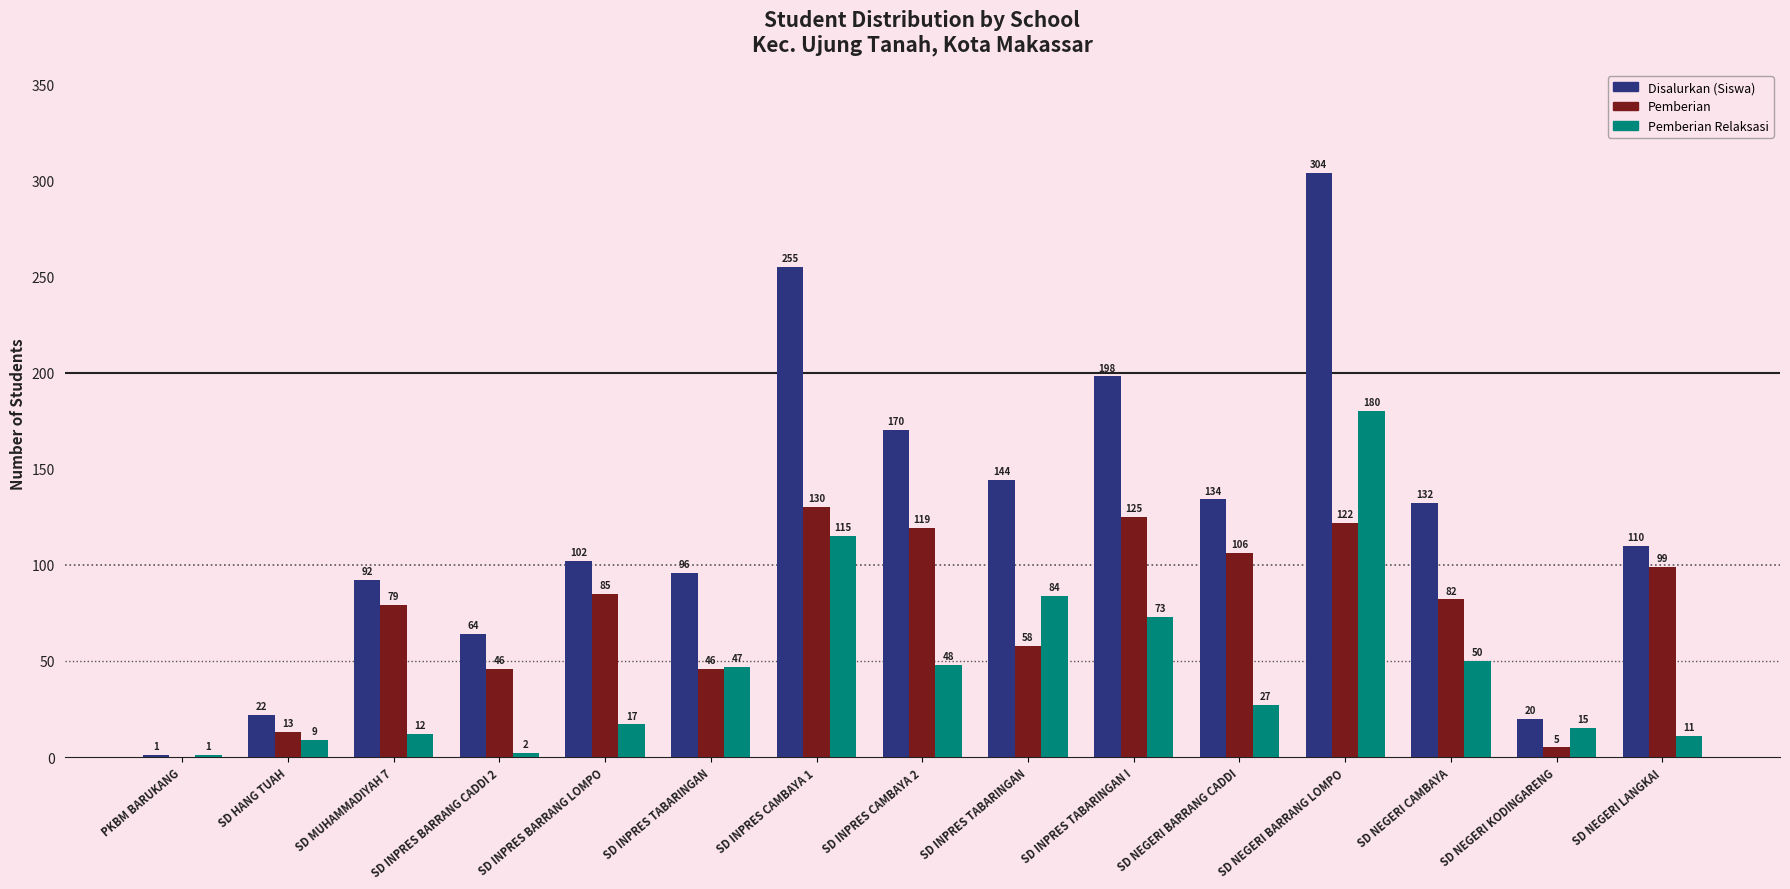

How many positive values does the Pemberian series have?

14